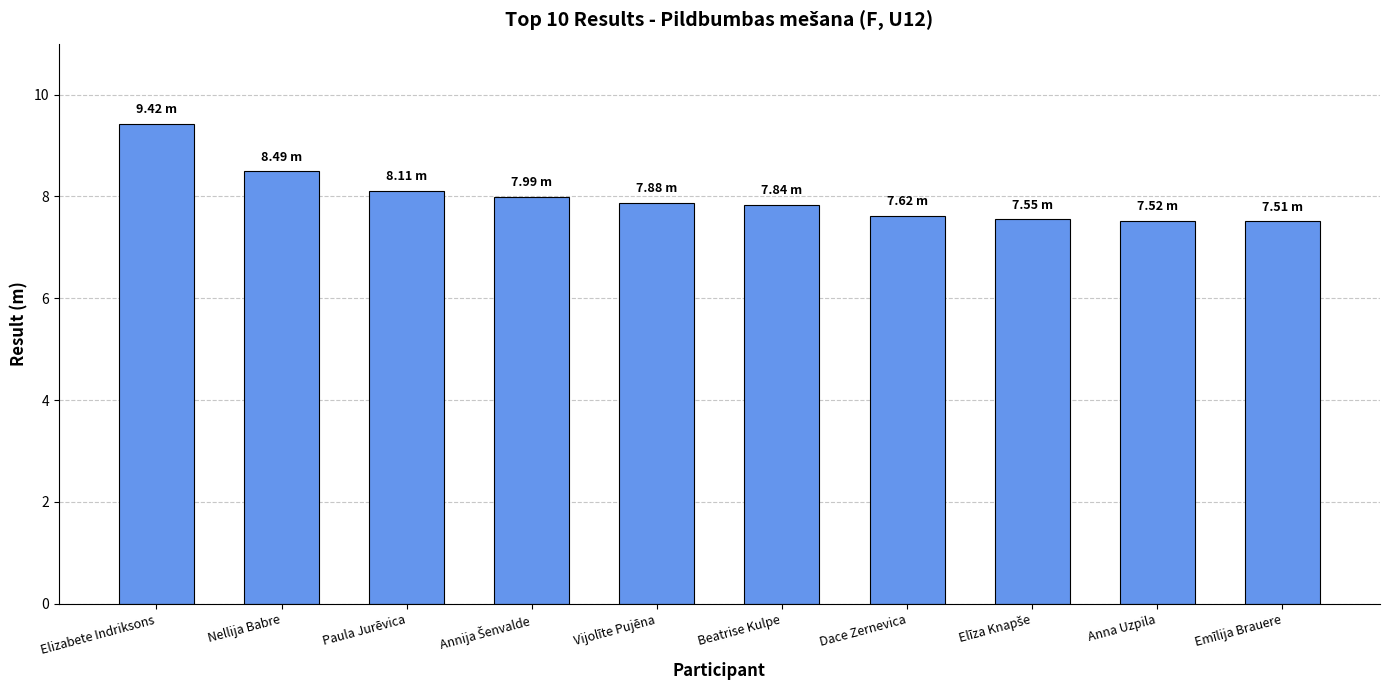

Which has a higher value, Nellija Babre or Anna Uzpila?

Nellija Babre